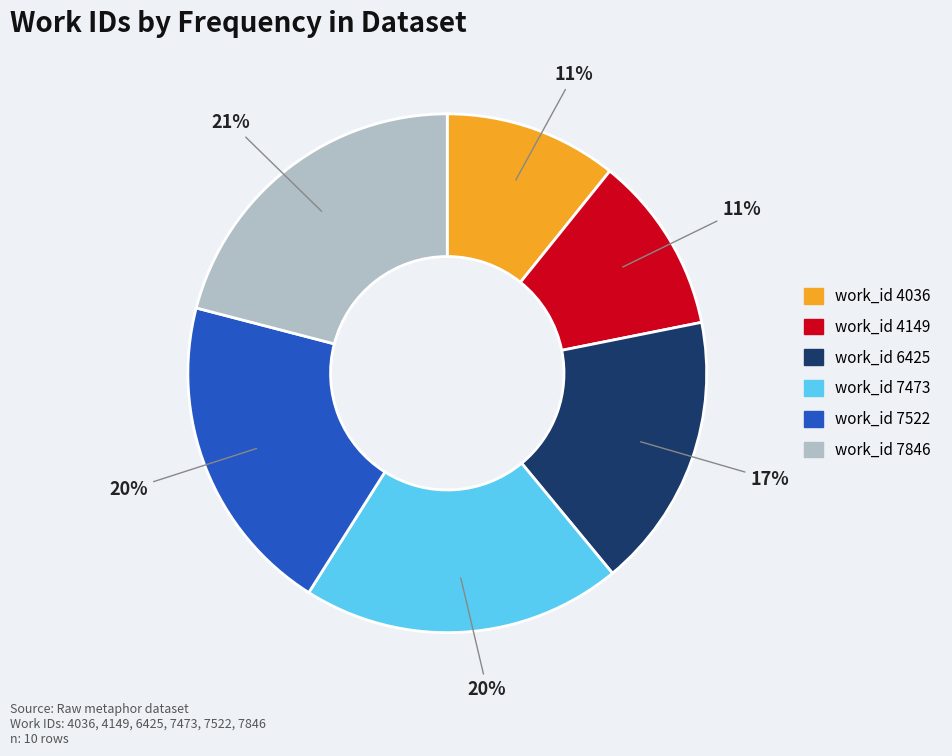

To the nearest percent, what portion does work_id 4036 represent?

11%